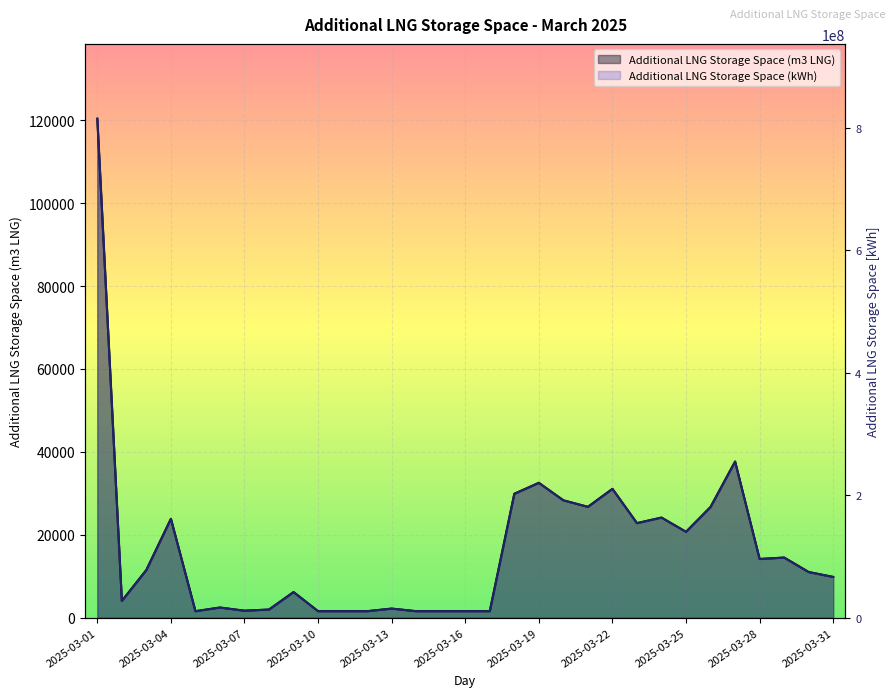

True or false: Additional LNG Storage Space (kWh) and Additional LNG Storage Space (m3 LNG) cross at least once.

False